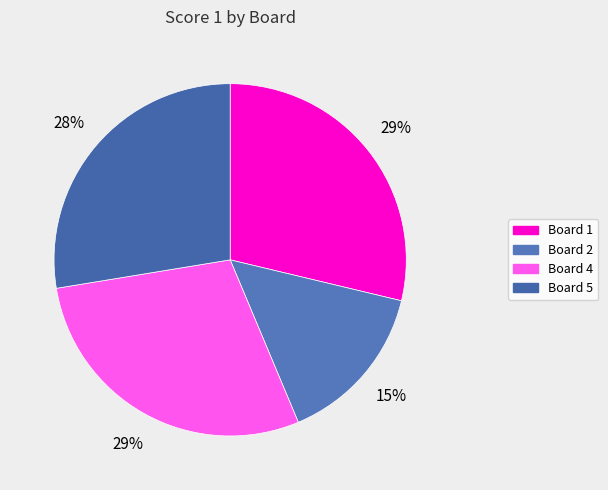

Does any single category account for the majority?

No